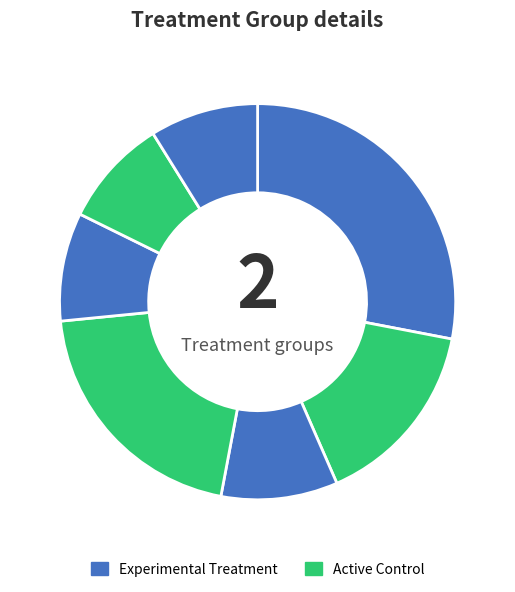

How many segments does this pie chart have?

7